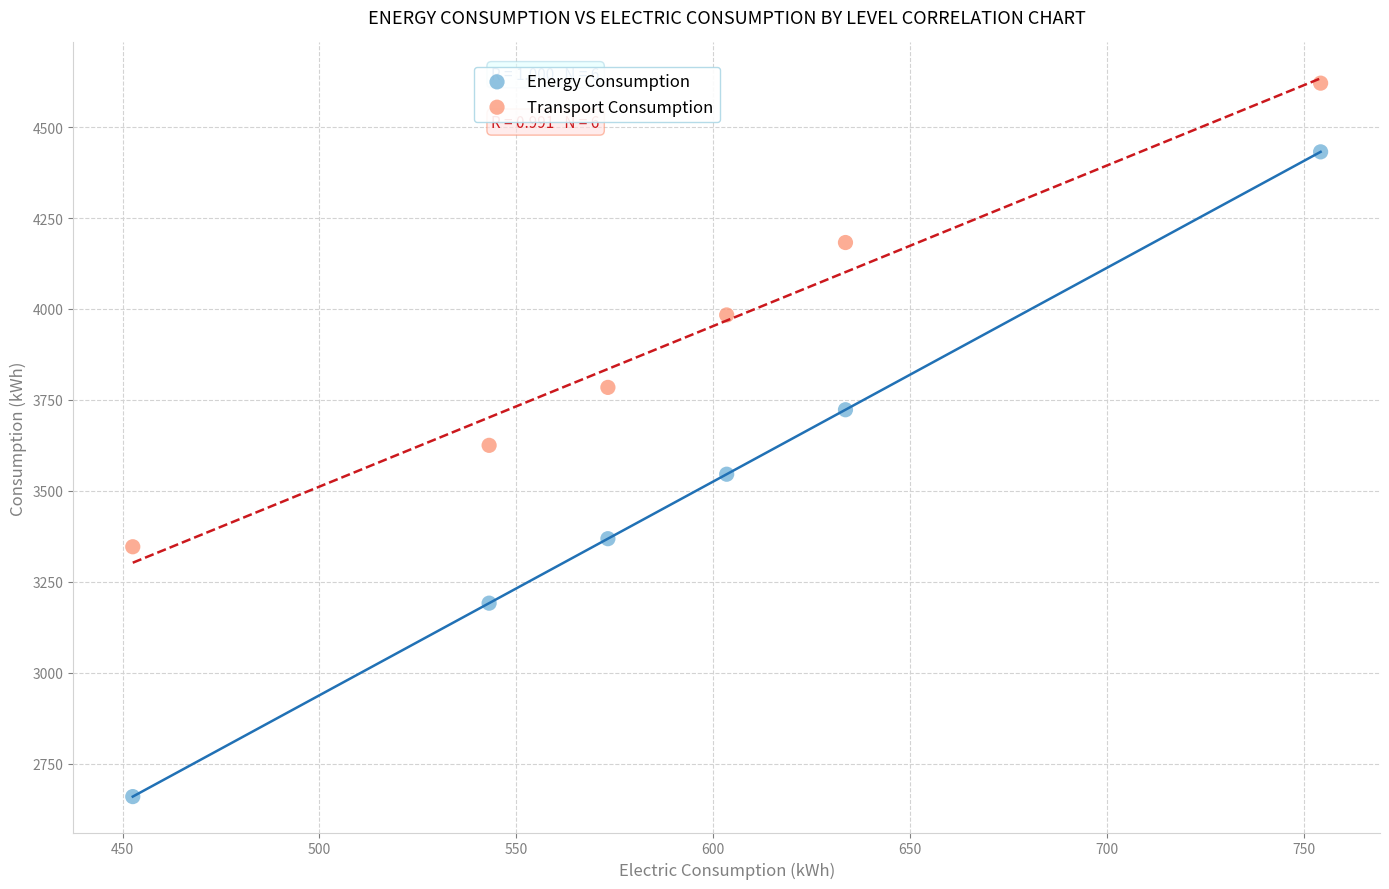

Which series has the widest spread of Y values?

Energy Consumption